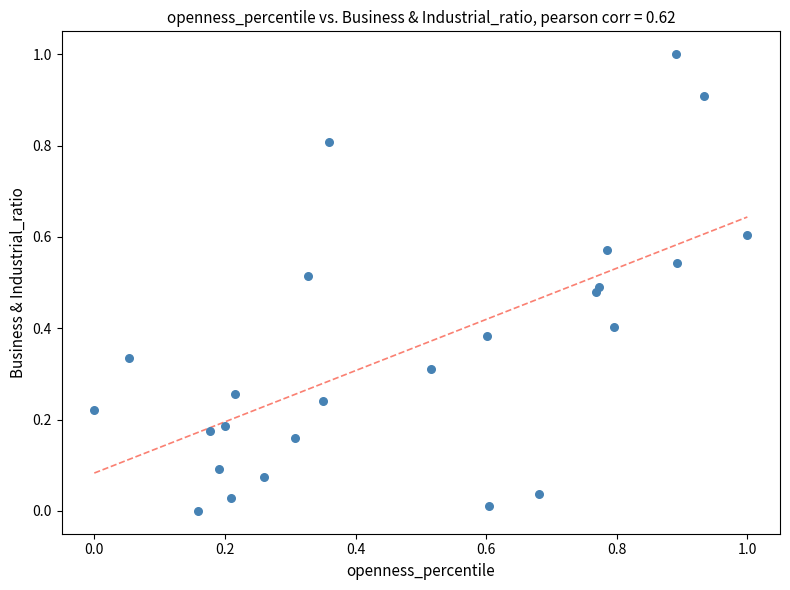

What is the range of X values (max minus min)?

1.0